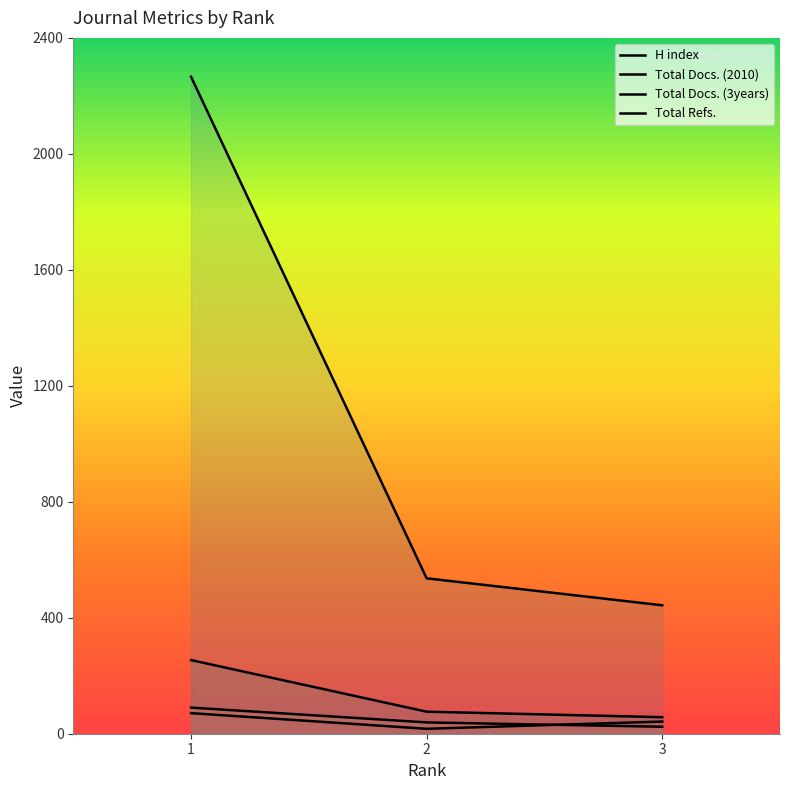

Which category has the lowest value in the Total Refs. series?

3